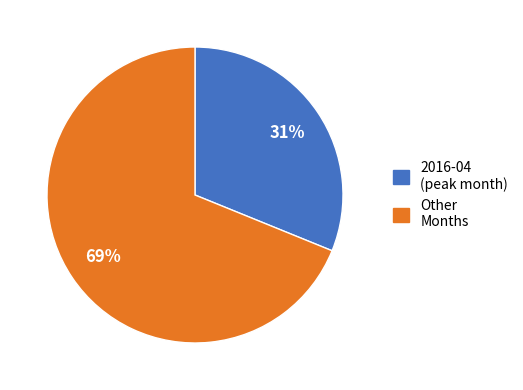

Is there any slice that represents more than half of the pie?

Yes